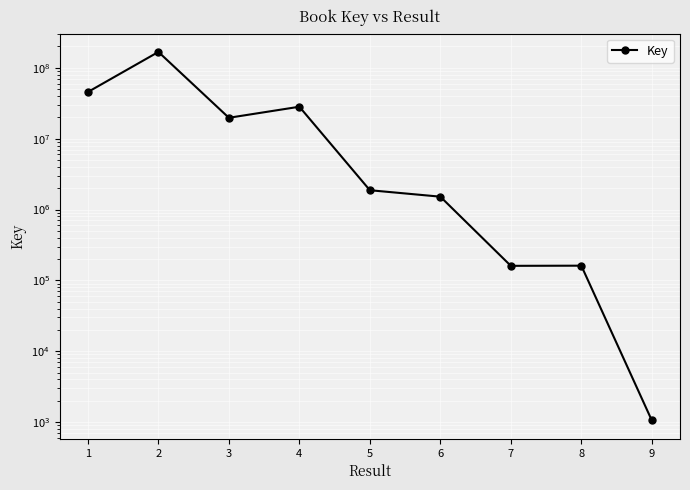

Reading left to right, list all the values displayed in this chart.

45552814	167516656	19708002	28216617	1871879	1517774	160378	161208	1056